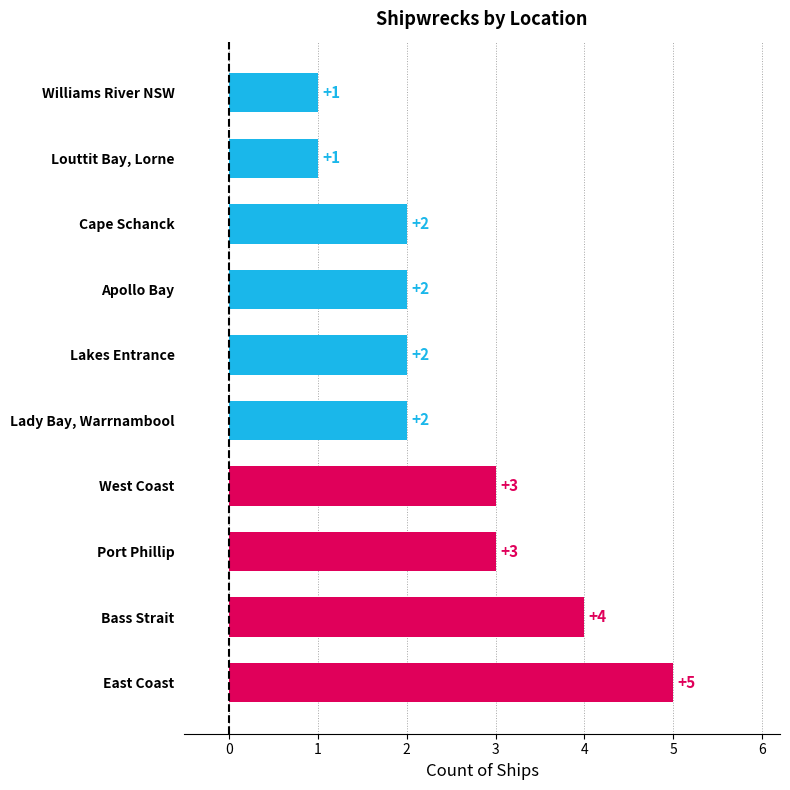

Is it true that the value at Port Phillip is 3?

True